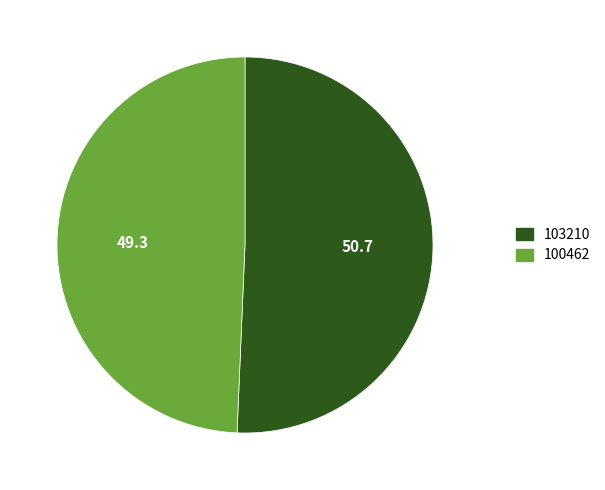

Do 100462 and 103210 together represent more than half of the pie?

Yes